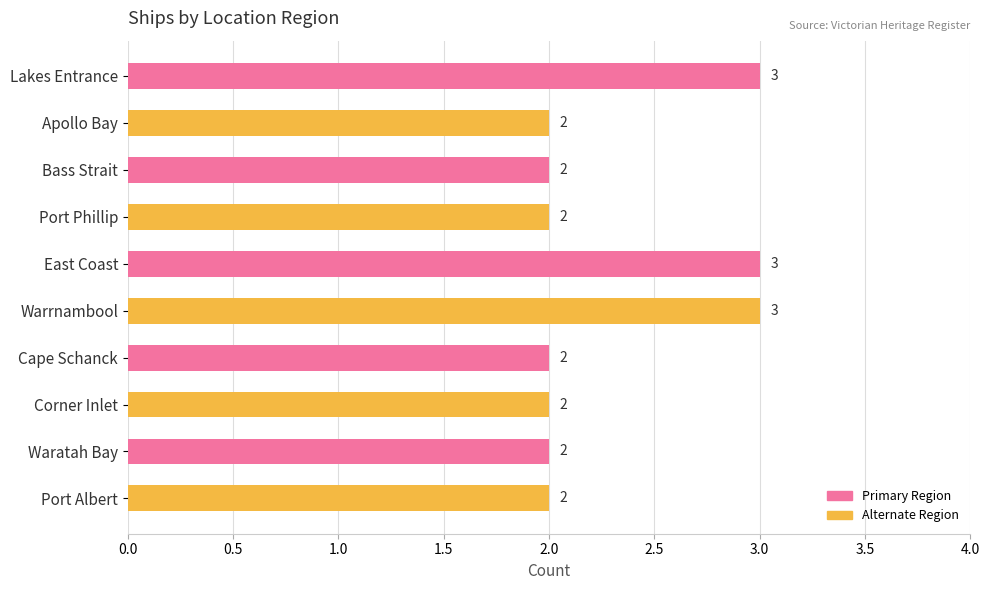

Is it true that the value at Cape Schanck is 2?

True